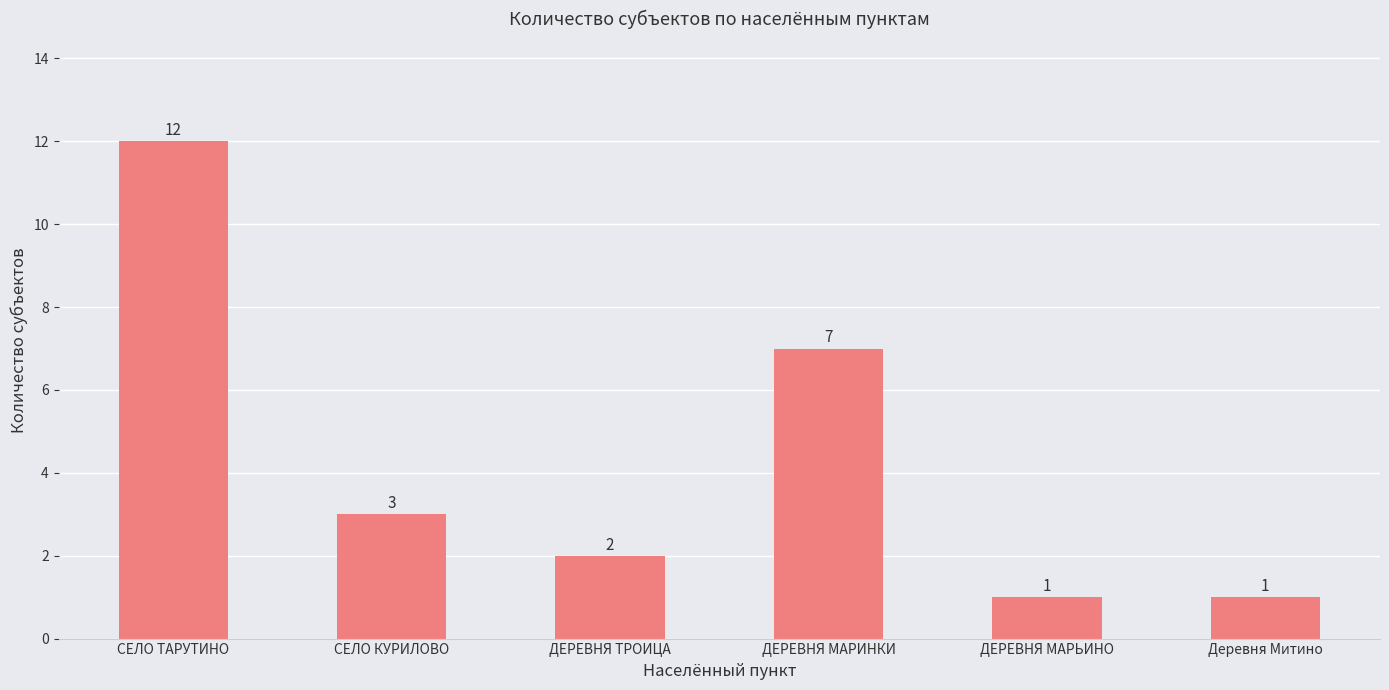

Reading left to right, transcribe all the data shown in this chart.

СЕЛО ТАРУТИНО=12	СЕЛО КУРИЛОВО=3	ДЕРЕВНЯ ТРОИЦА=2	ДЕРЕВНЯ МАРИНКИ=7	ДЕРЕВНЯ МАРЬИНО=1	Деревня Митино=1